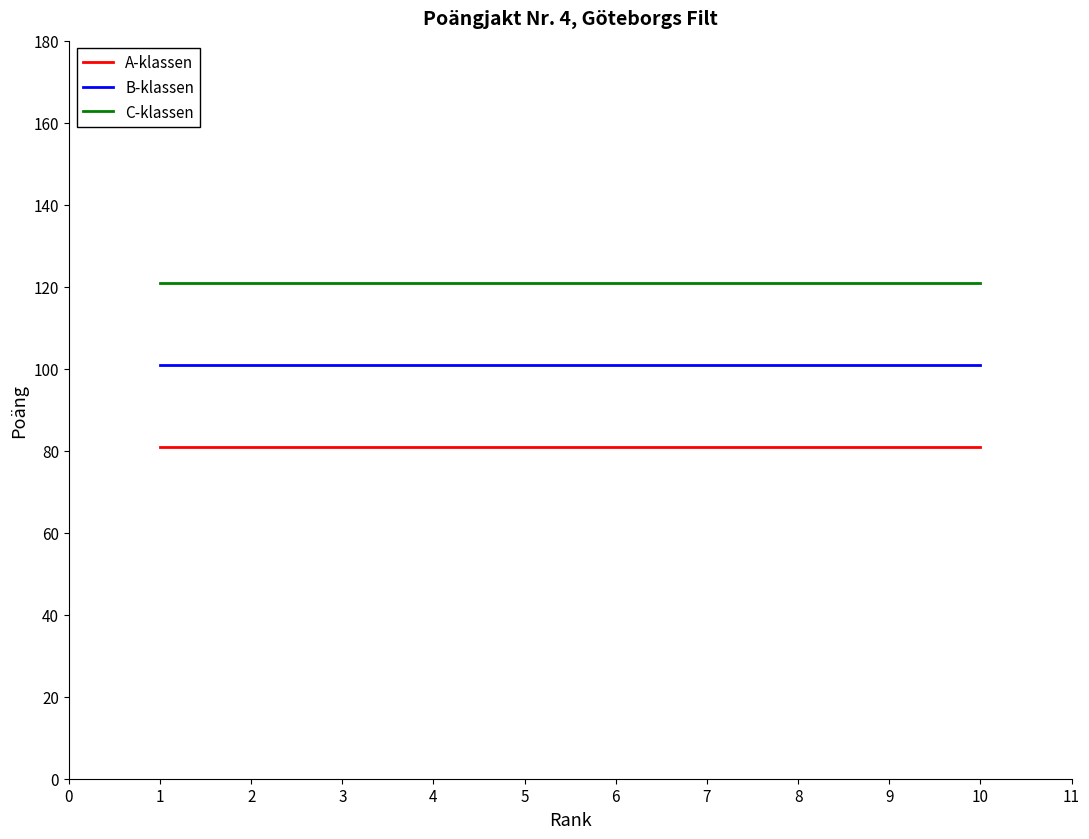

What is the average value of the B-klassen series?

101